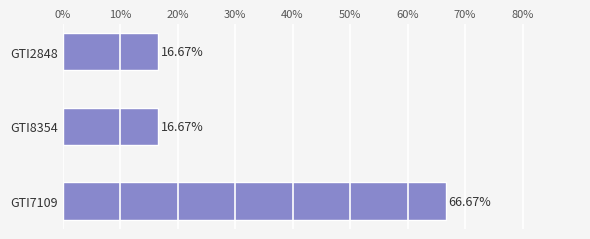

What is the average value?

33.3